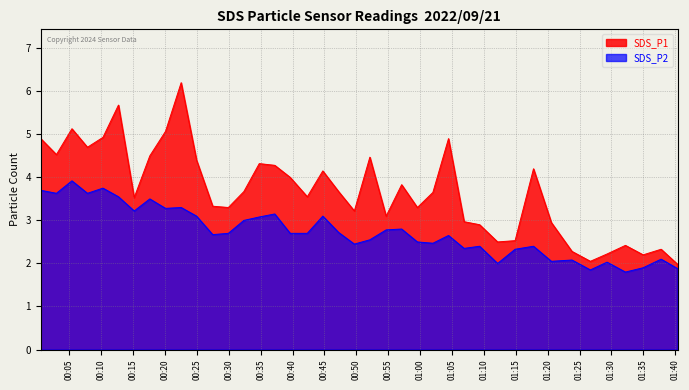

What is the difference between the second highest and minimum values in the SDS_P2 series?

1.9